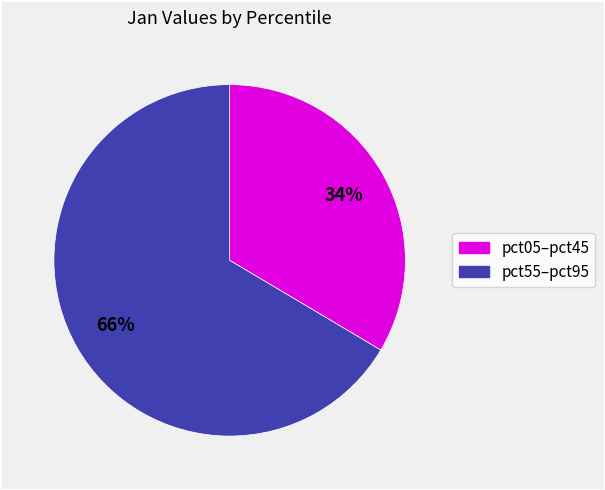

Does any single category account for the majority?

Yes